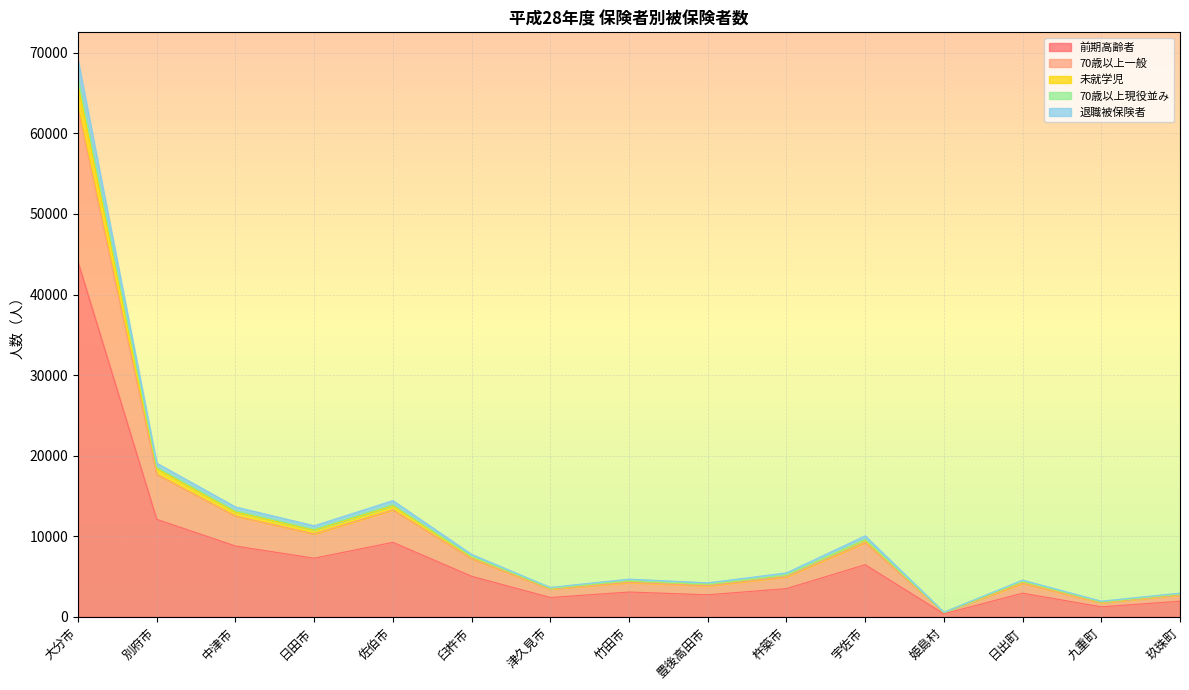

What is the maximum value for 前期高齢者?

44049